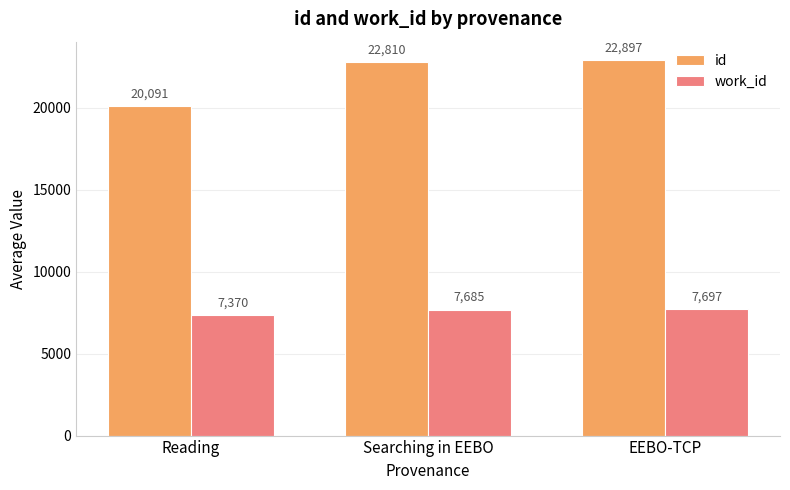

What is the label of the 2nd bar from the left?

Searching in EEBO